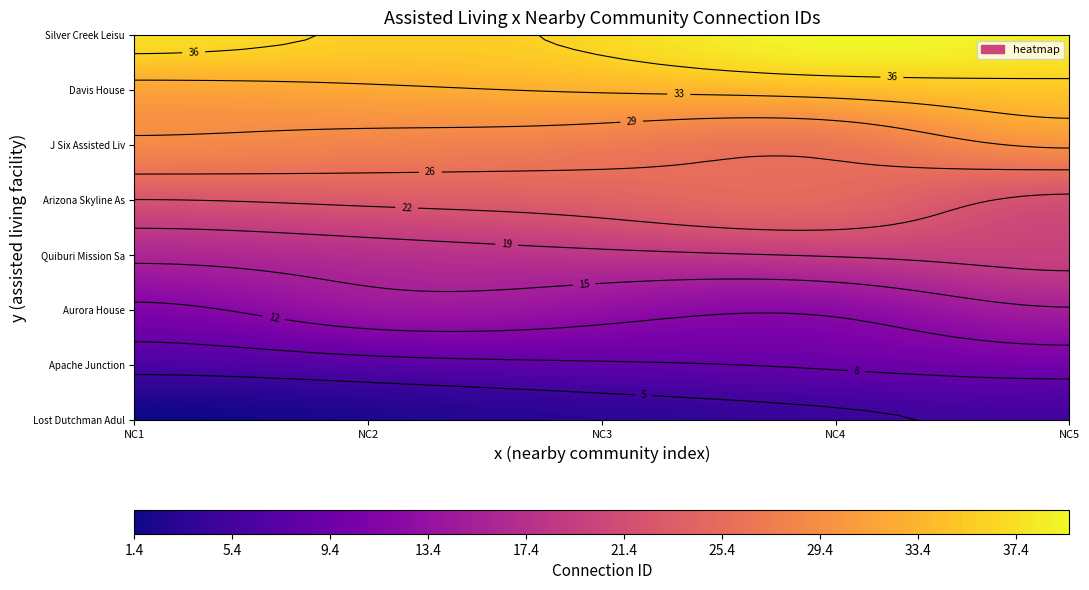

At how many categories does at least one series exceed 29?

5